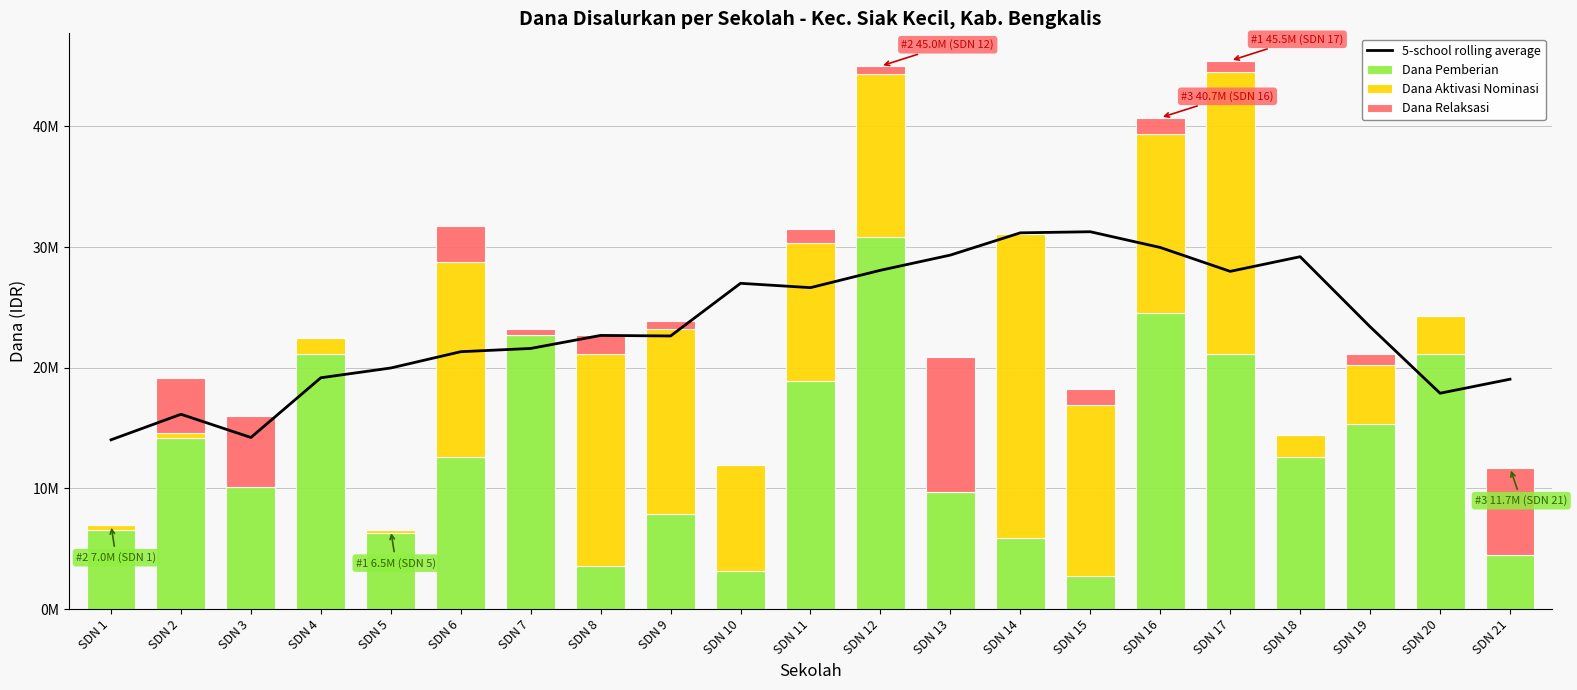

What is the total value across all series at SDN 2?

35268750